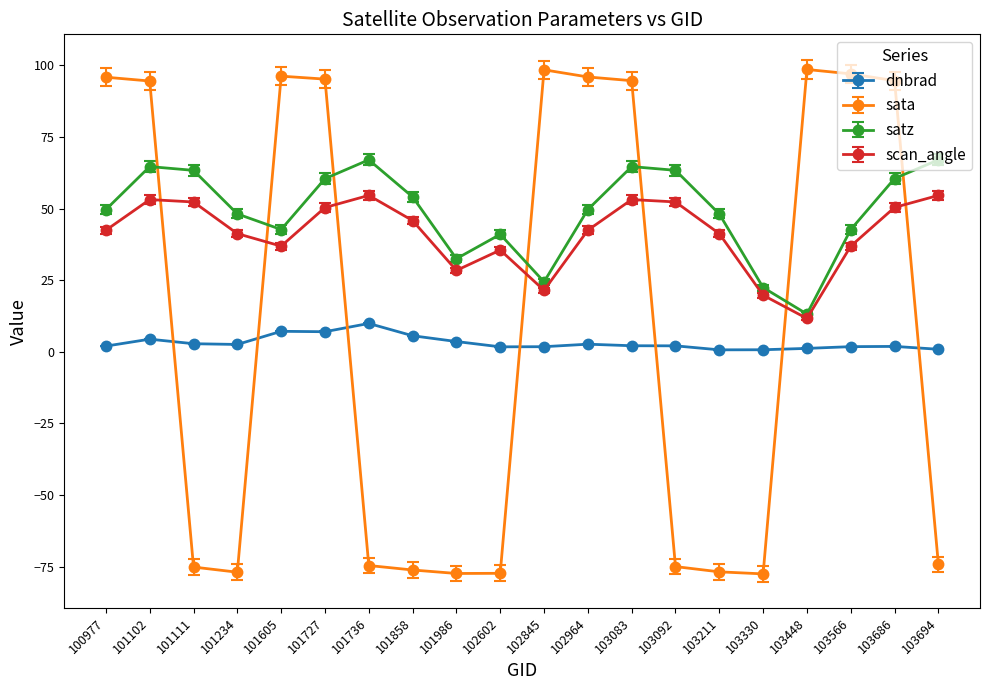

What is the highest value of the satz series?

67.0